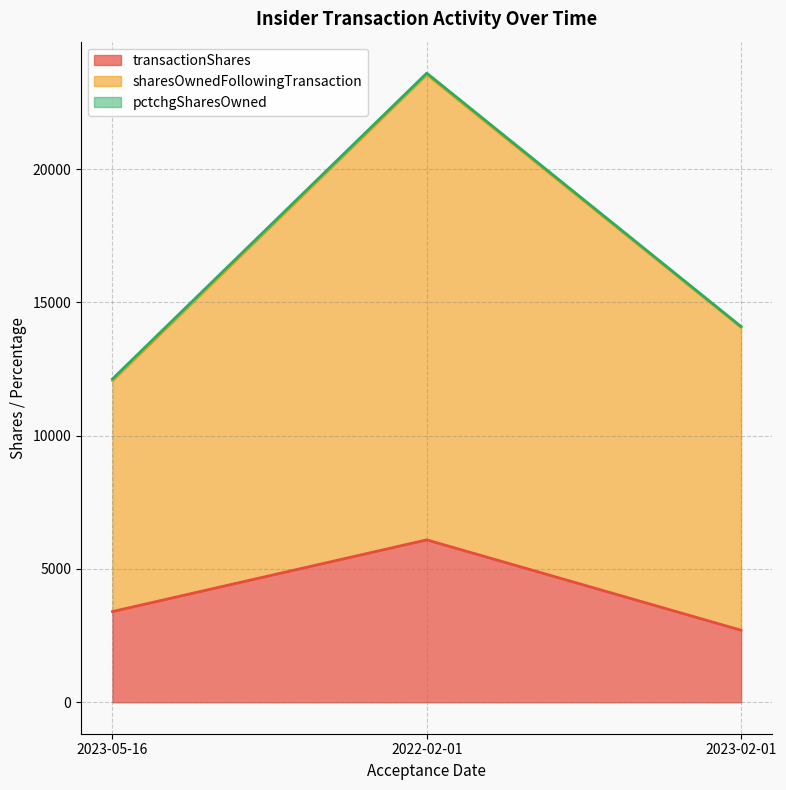

List the series in order of their overall mean, lowest first.

pctchgSharesOwned, transactionShares, sharesOwnedFollowingTransaction